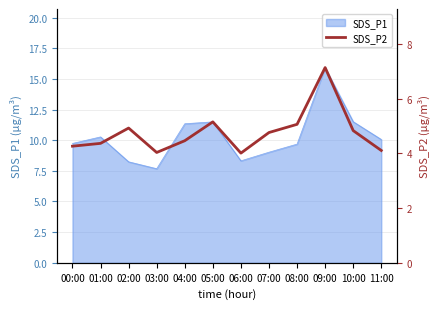

Is it true that SDS_P1 equals 10.8 at 03:00?

False